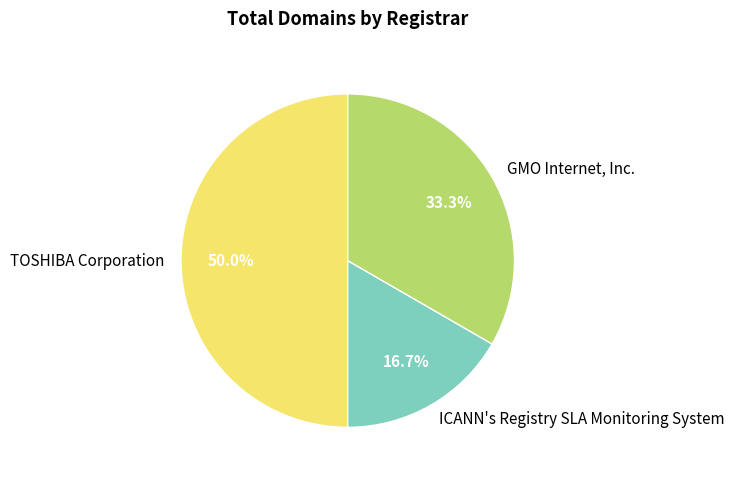

What percentage is the ICANN's Registry SLA Monitoring System slice, to the nearest percent?

17%